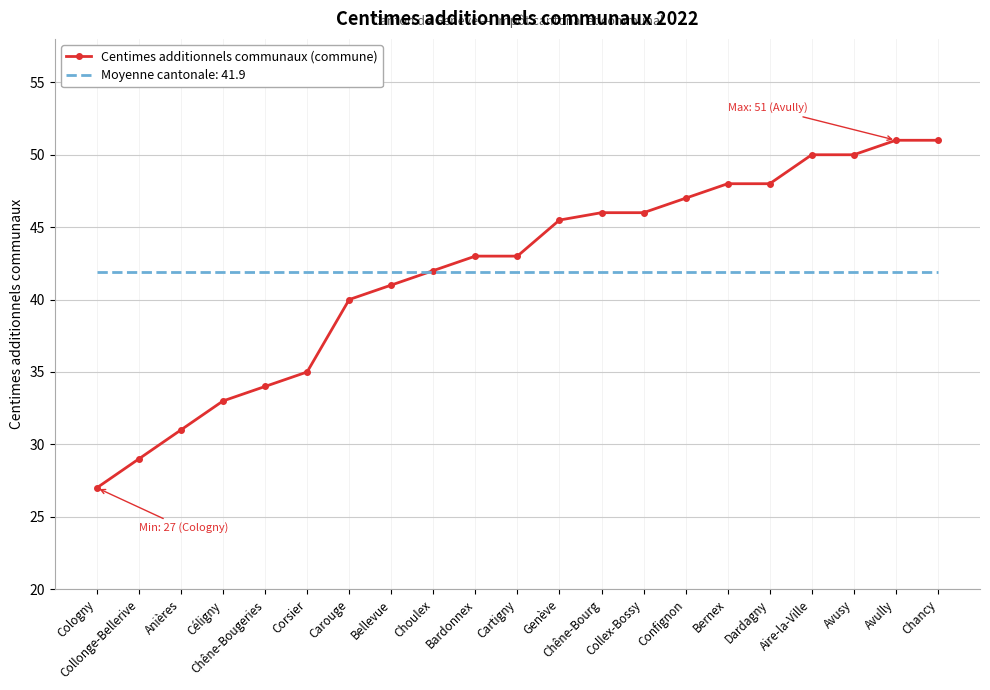

List the series in order of their peak value, highest first.

Centimes additionnels communaux (commune), Moyenne cantonale: 41.9